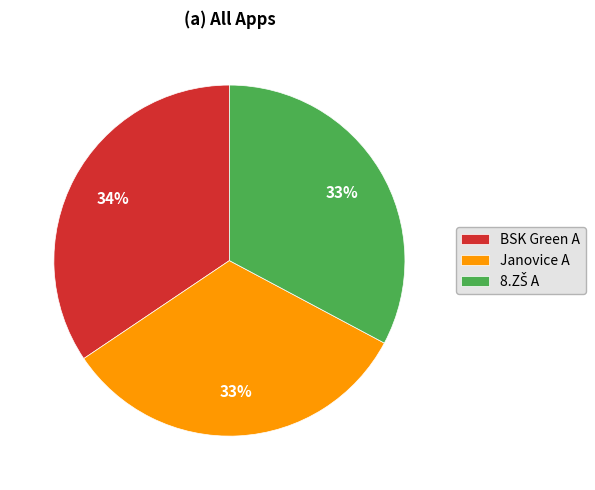

Which has a higher value, BSK Green A or Janovice A?

BSK Green A